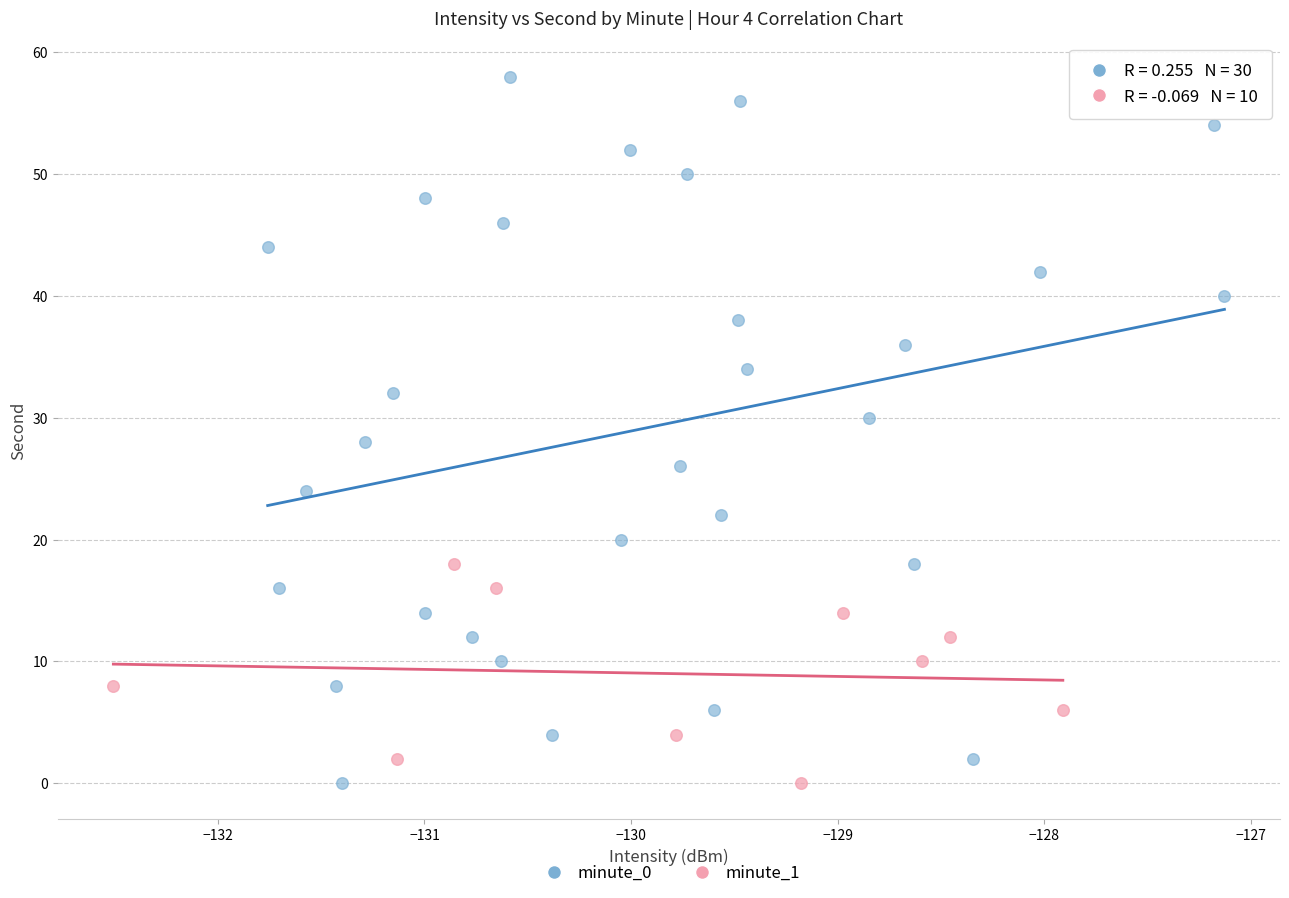

Which series has the widest spread of Y values?

minute_0